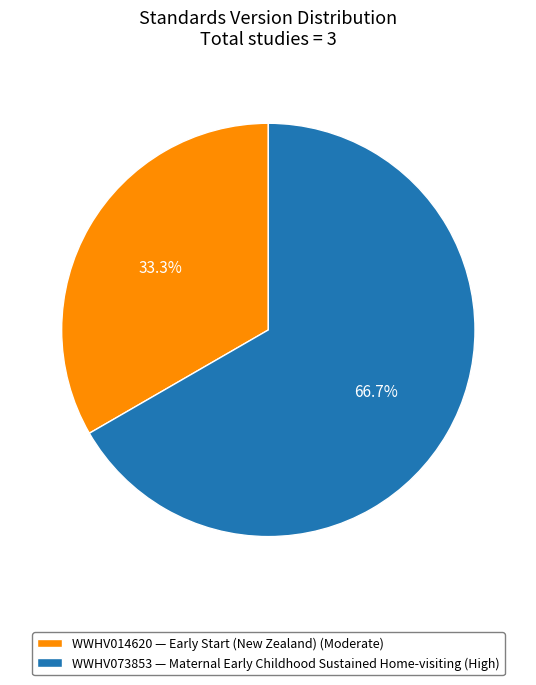

What is the total percentage of WWHV073853 — Maternal Early Childhood Sustained Home-visiting (High) and WWHV014620 — Early Start (New Zealand) (Moderate)?

100.0%